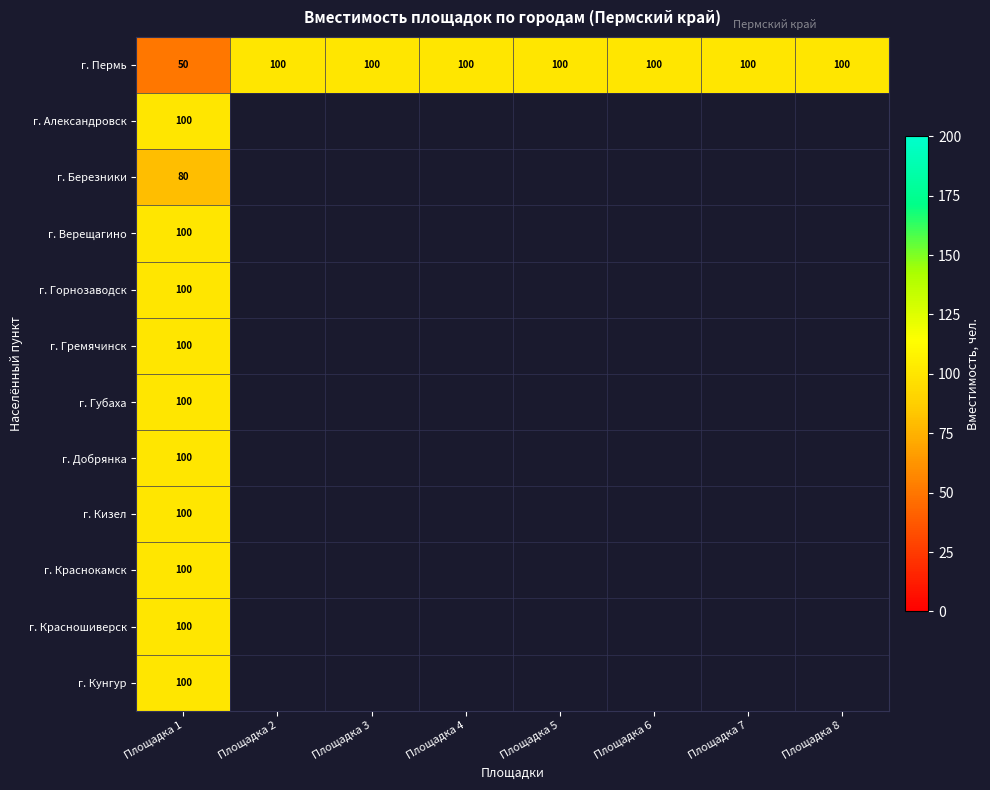

How many series are shown in this chart?

12